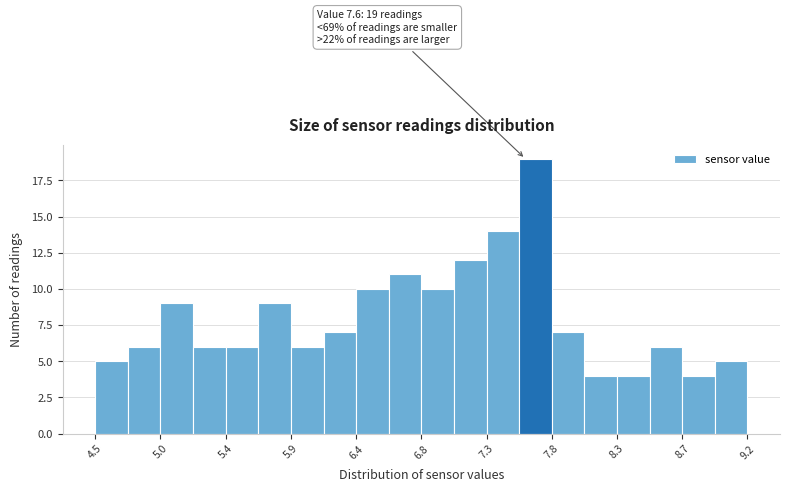

Which range on the x-axis has the tallest bar?

7.555 to 7.790